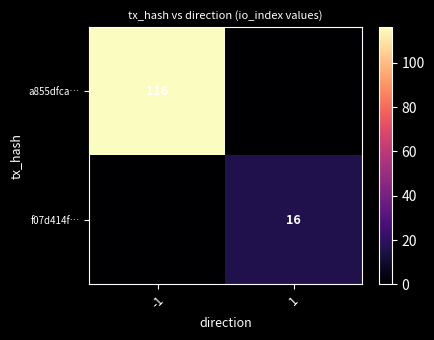

Is it true that f07d414f… equals 4 at 1?

False